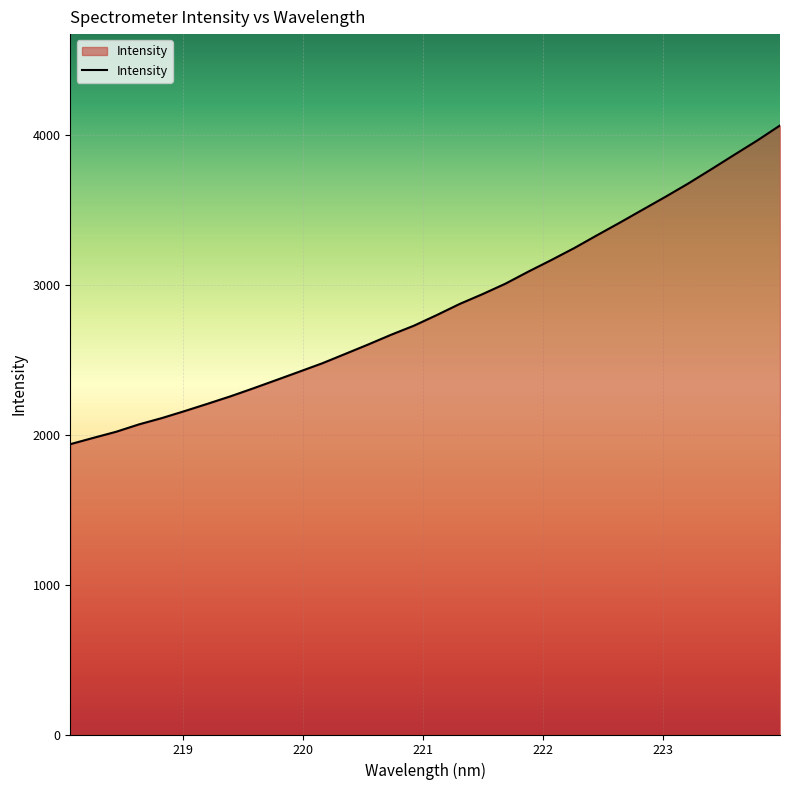

What is the maximum value shown in the chart?

4064.4